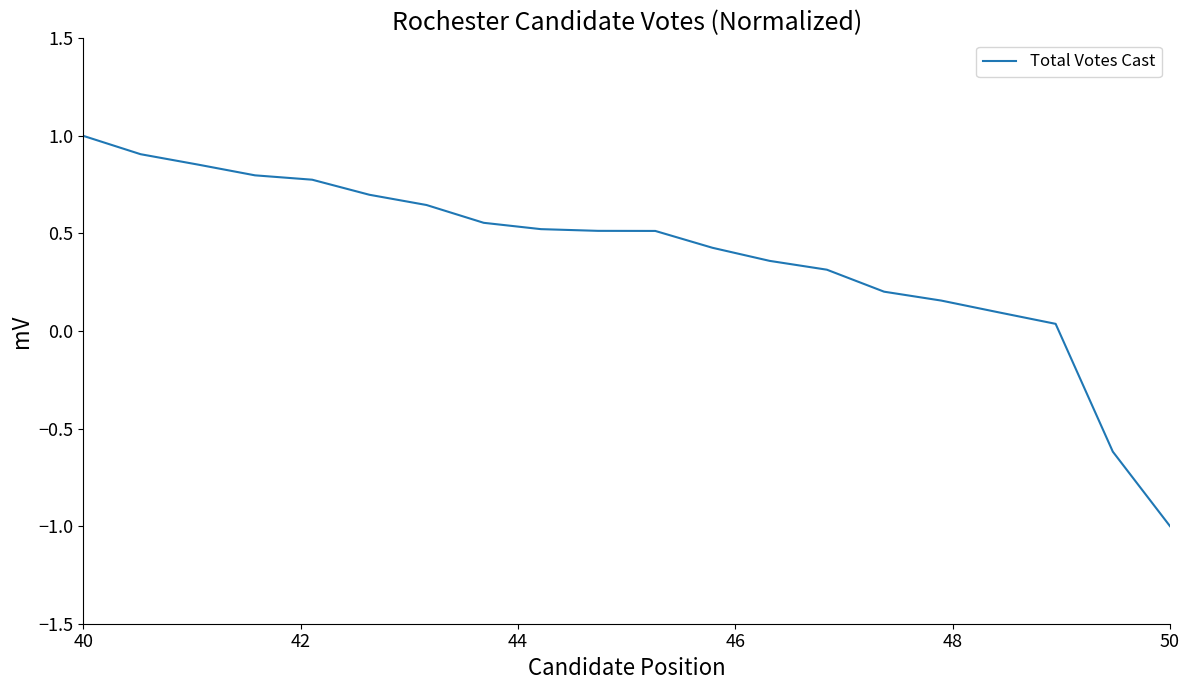

What is the minimum value shown in the chart?

-1.0